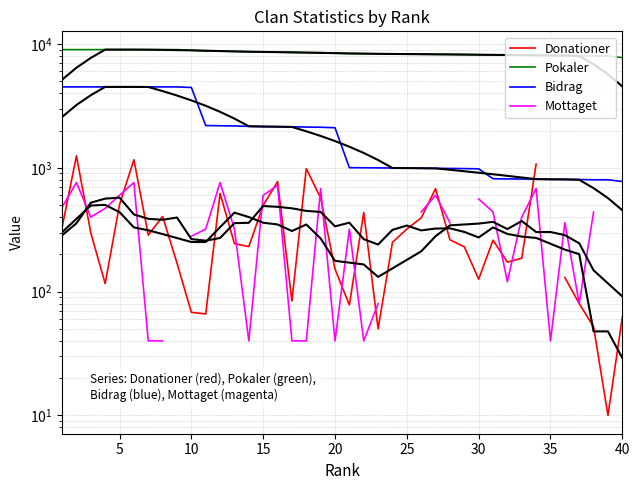

How many data points does each series have?

40